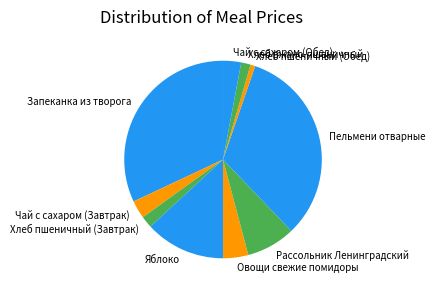

Which category has the smallest portion of the pie?

Хлеб пшеничный (Обед)